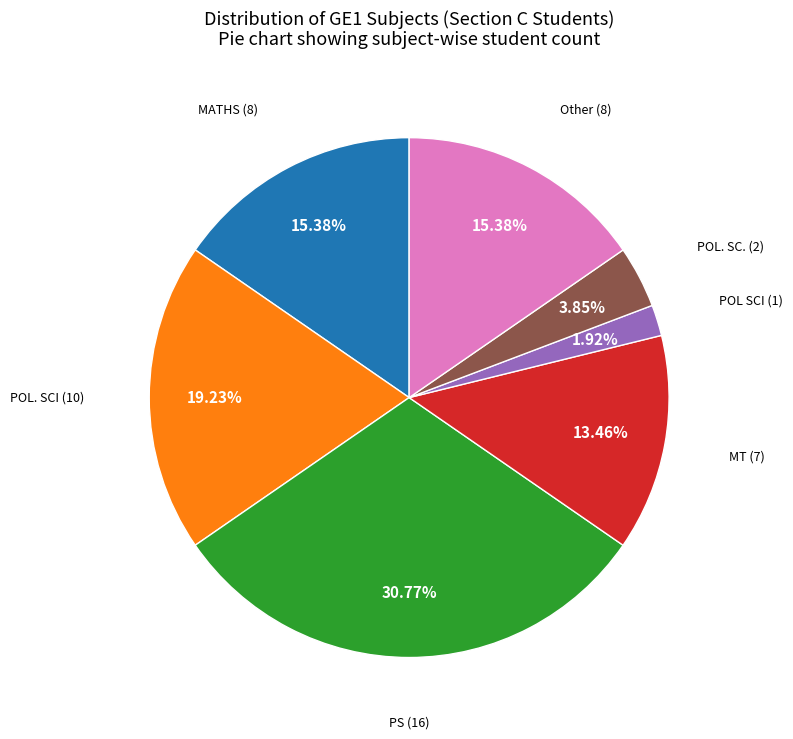

Does any single category account for the majority?

No